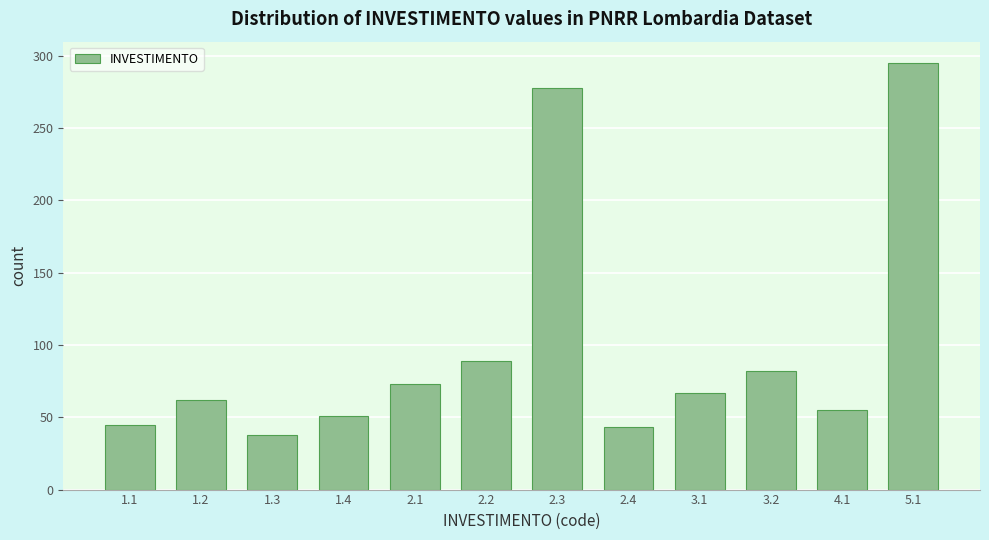

Reading right to left, transcribe all the data shown in this chart.

295	55	82	67	43	278	89	73	51	38	62	45